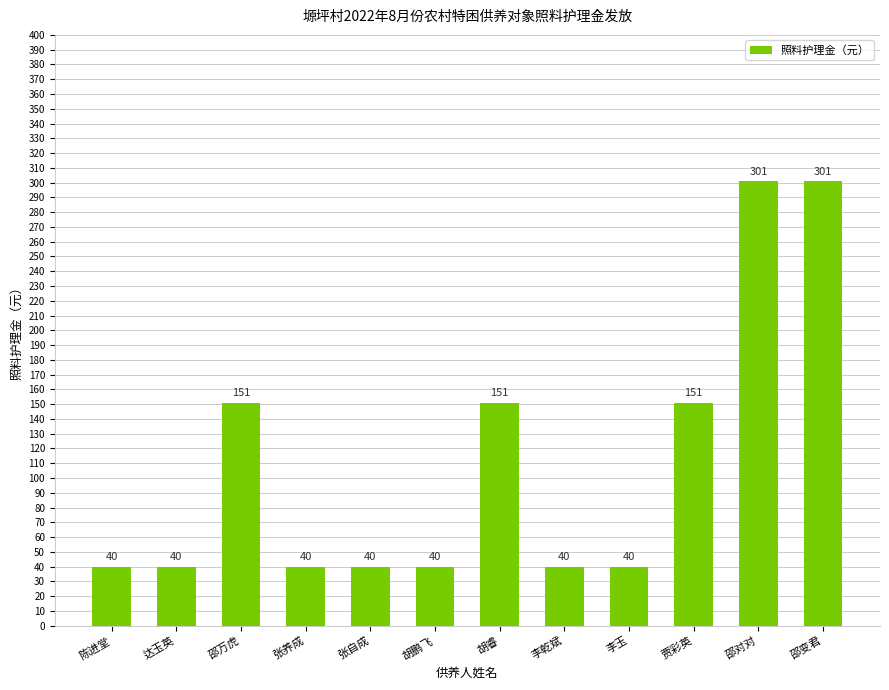

What is the label of the 8th bar from the left?

李乾斌